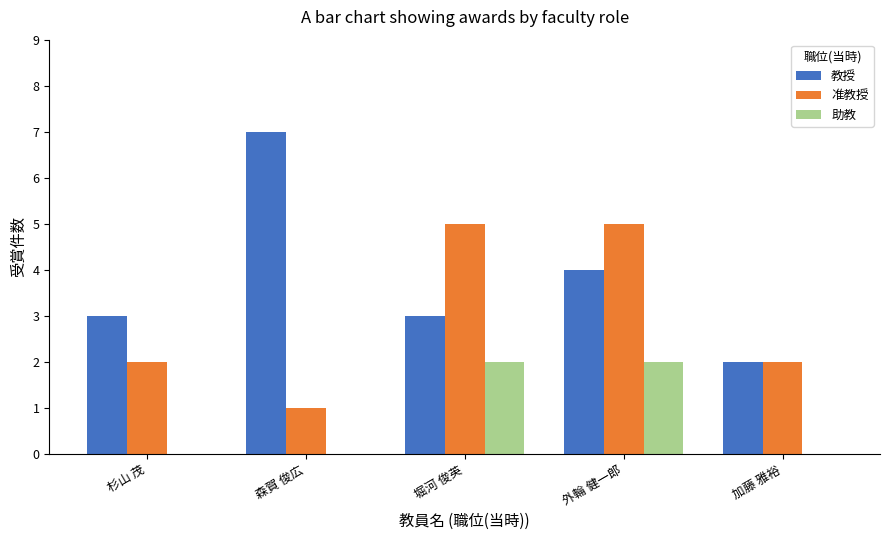

Is the value of 教授 at 森賀 俊広 greater than the value of 准教授 at 杉山 茂?

Yes